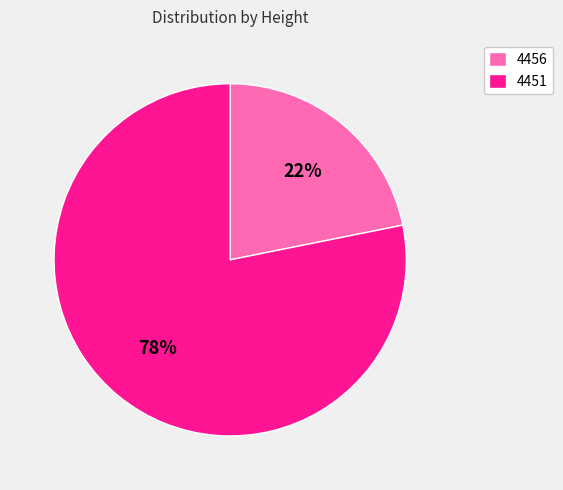

Do 4451 and 4456 together represent more than half of the pie?

Yes